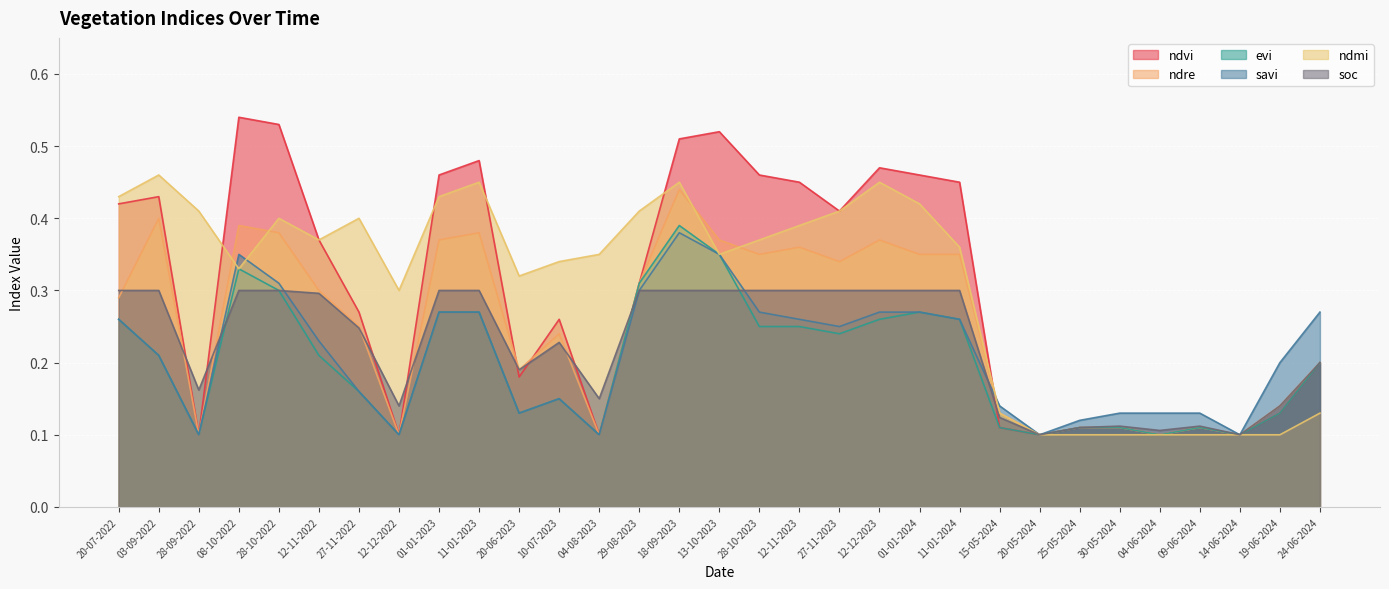

Which series changed the most between 13-10-2023 and 30-05-2024?

ndvi